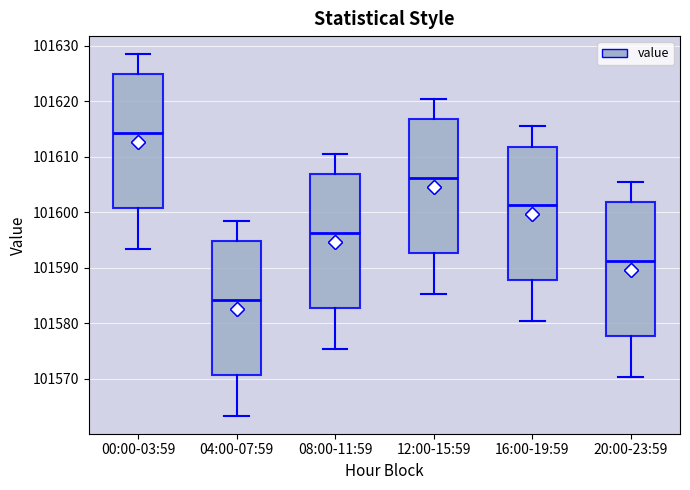

Which box's median line is the highest?

00:00-03:59